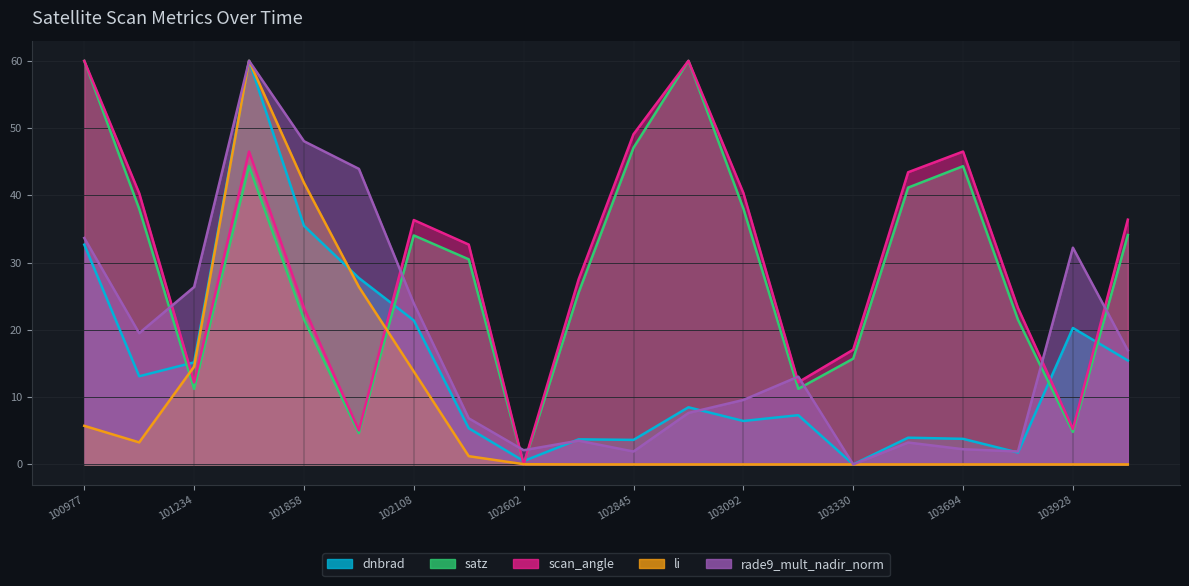

Reading right to left, extract all data points from this chart.

dnbrad: 15.4	20.3	1.8	3.8	4.0	0.0	7.3	6.5	8.5	3.6	3.7	0.5	5.4	21.4	27.7	35.5	60.0	15.2	13.1	32.7
satz: 34.1	4.8	21.5	44.3	41.2	15.7	11.2	38.0	60.0	47.1	25.5	0.0	30.5	34.0	4.6	21.6	44.3	11.2	38.0	60.0
scan_angle: 36.4	5.3	23.3	46.5	43.4	17.1	12.2	40.4	60.0	49.1	27.5	0.0	32.7	36.3	5.1	23.3	46.5	12.2	40.3	60.0
li: 0.0	0.0	0.0	0.0	0.0	0.0	0.0	0.0	0.0	0.0	0.0	0.0	1.2	13.8	26.4	41.9	60.0	14.5	3.3	5.7
rade9_mult_nadir_norm: 16.9	32.2	1.9	2.3	3.3	0.0	13.0	9.6	7.7	1.9	3.5	2.1	6.9	23.9	43.9	48.0	60.0	26.4	19.5	33.7